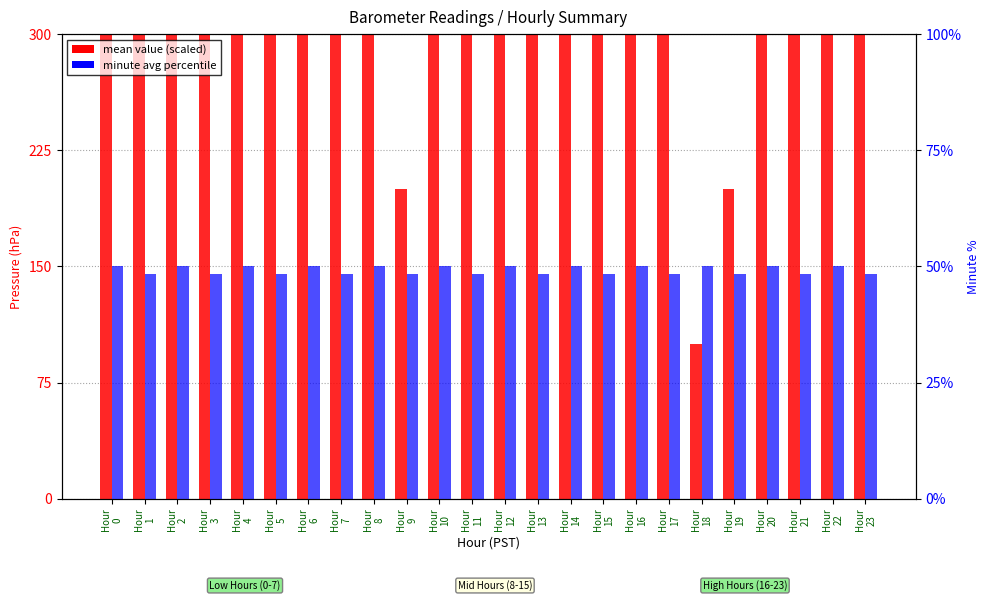

Reading left to right, list all the values displayed in this chart.

mean value (scaled): 800.0	900.0	1100.0	1400.0	1200.0	1000.0	700.0	500.0	300.0	200.0	400.0	600.0	800.0	1000.0	900.0	700.0	500.0	300.0	100.0	200.0	400.0	600.0	800.0	900.0
minute avg percentile: 50.0	48.3	50.0	48.3	50.0	48.3	50.0	48.3	50.0	48.3	50.0	48.3	50.0	48.3	50.0	48.3	50.0	48.3	50.0	48.3	50.0	48.3	50.0	48.3